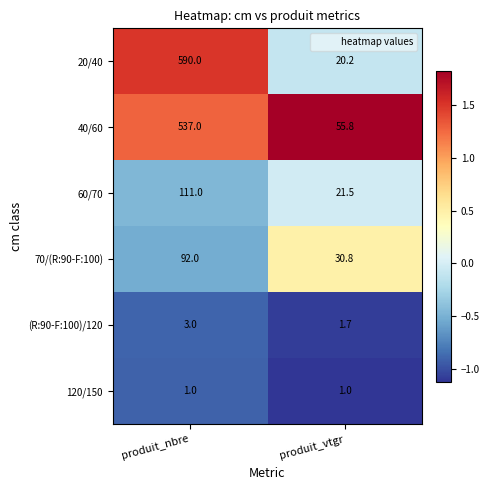

Is it true that 70/(R:90-F:100) equals 17.0 at produit_vtgr?

False